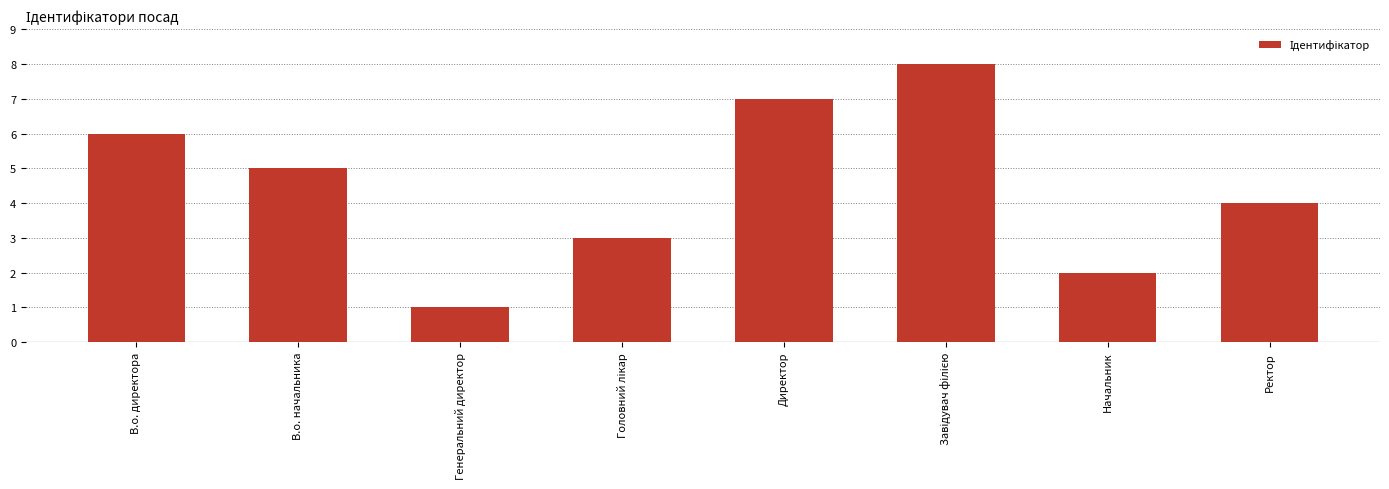

Is it true that the value at Директор is 7?

True